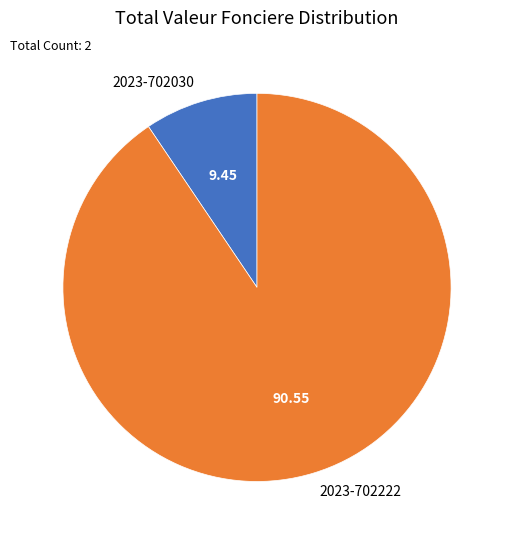

Is 2023-702030 the majority of the pie?

No